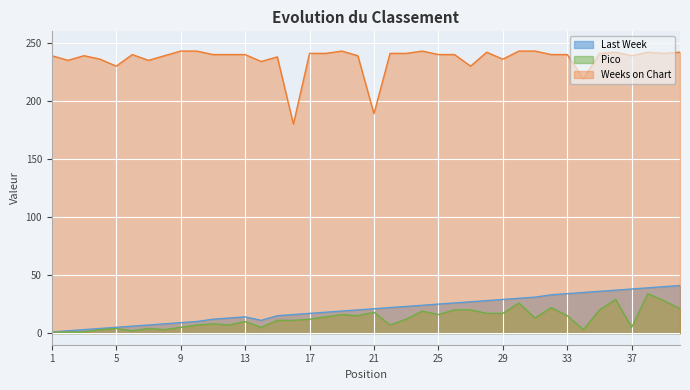

What is the sum of all Weeks on Chart values?

9449